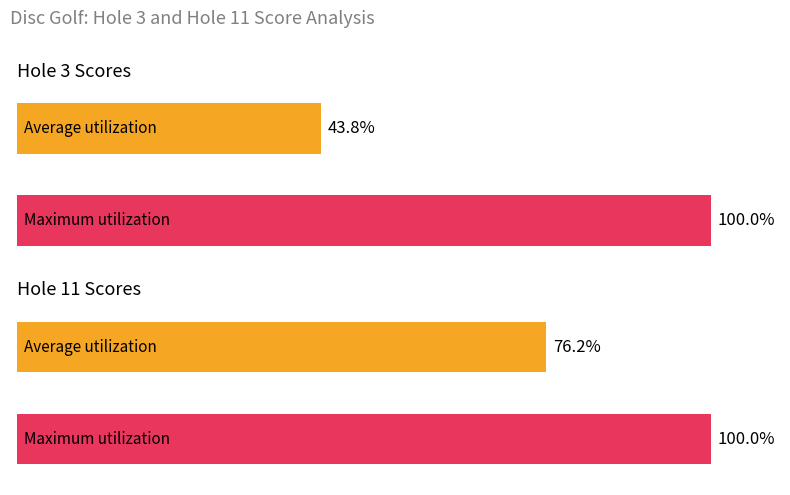

List the series in order of their overall mean, lowest first.

Average utilization, Maximum utilization